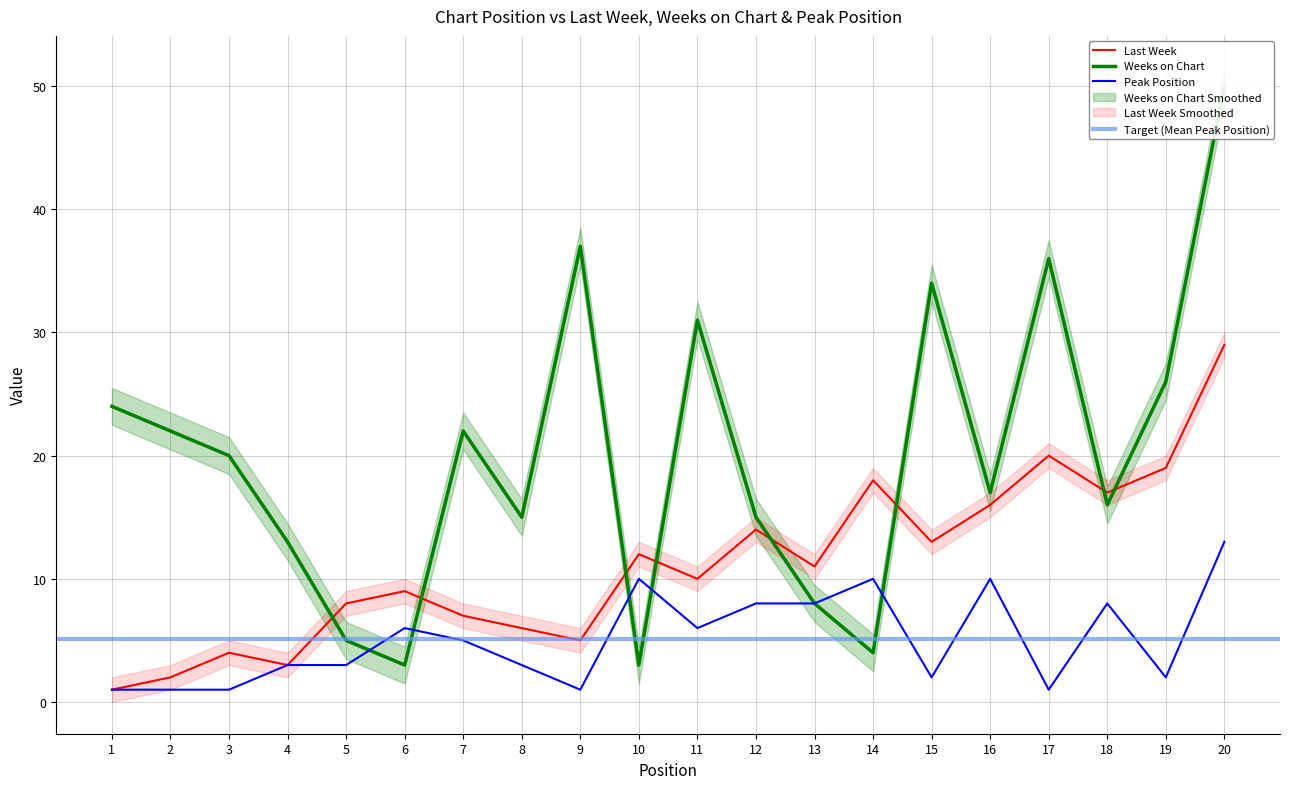

The Peak Position series shows 4 at 20. True or false?

False